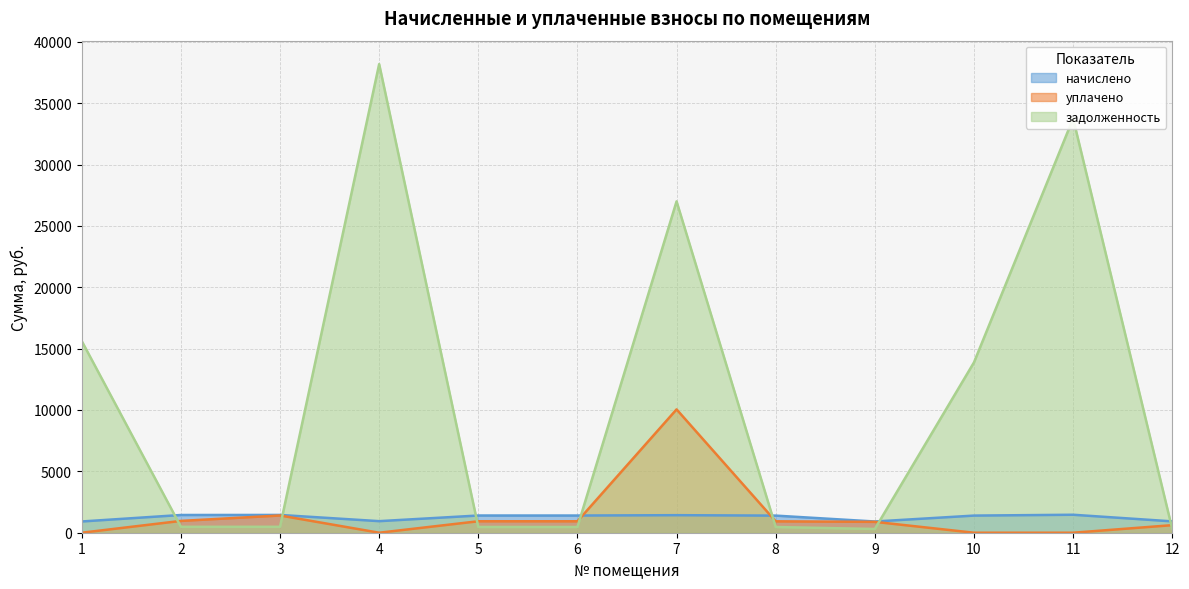

What are all the series names shown in the legend?

начислено, уплачено, задолженность